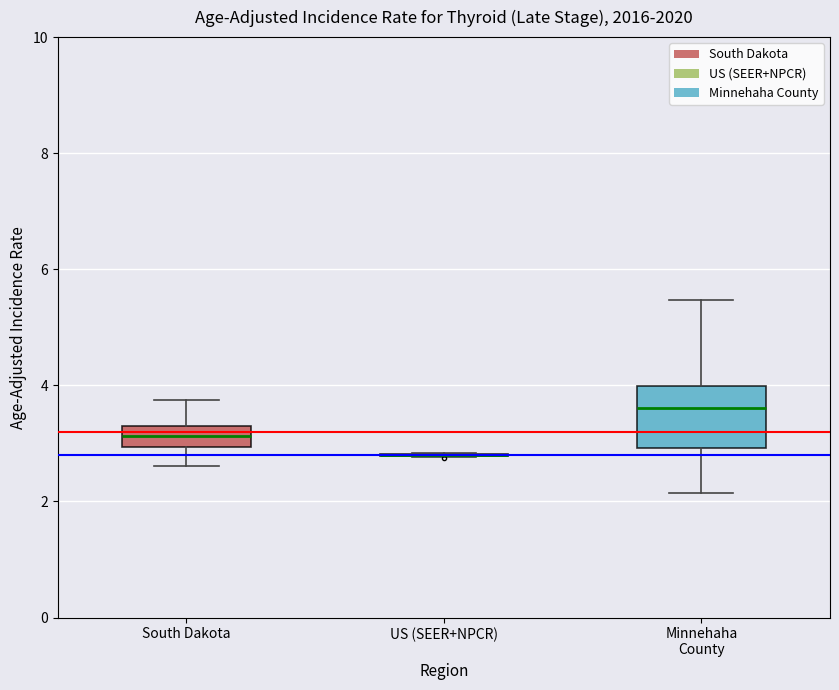

Which box is the tallest, from its lower edge to its upper edge?

Minnehaha County